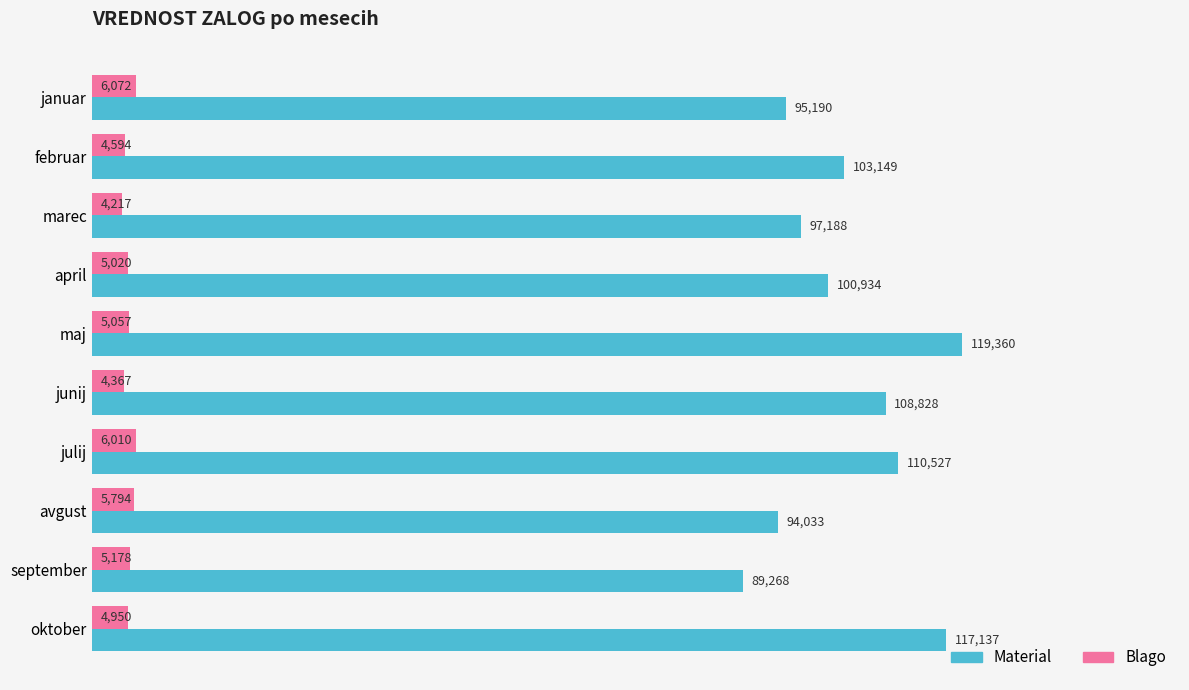

What is the difference between the maximum and second lowest values in the Material series?

25327.6